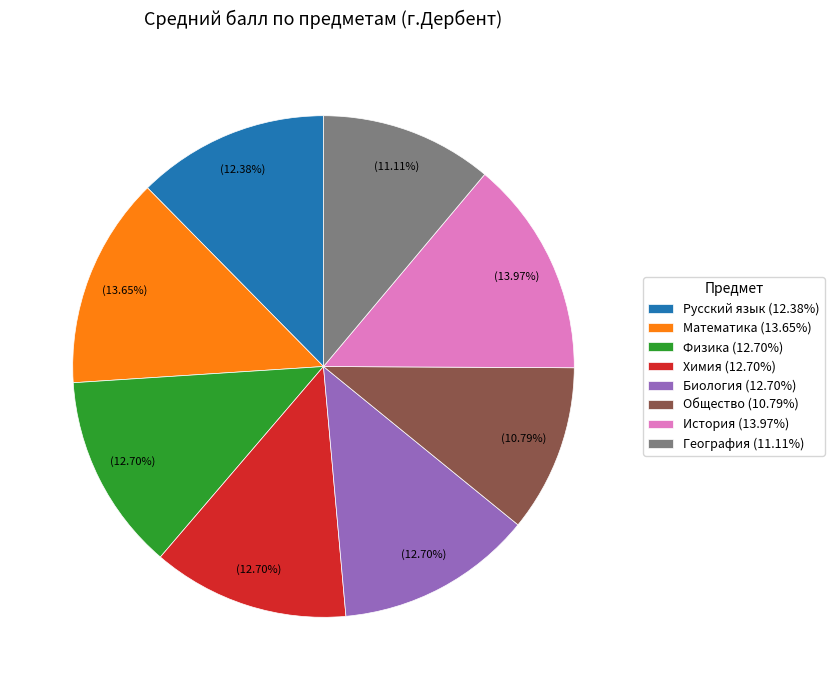

To the nearest percent, what is the difference between the largest and smallest slice percentages?

3%